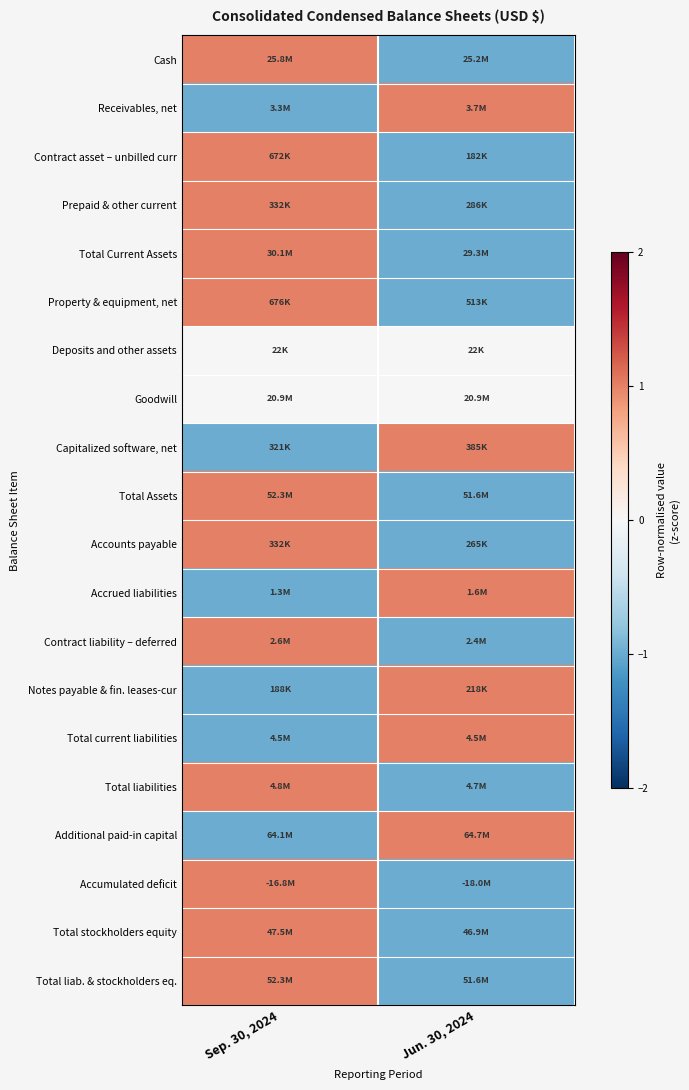

At how many categories does at least one series exceed 0?

2